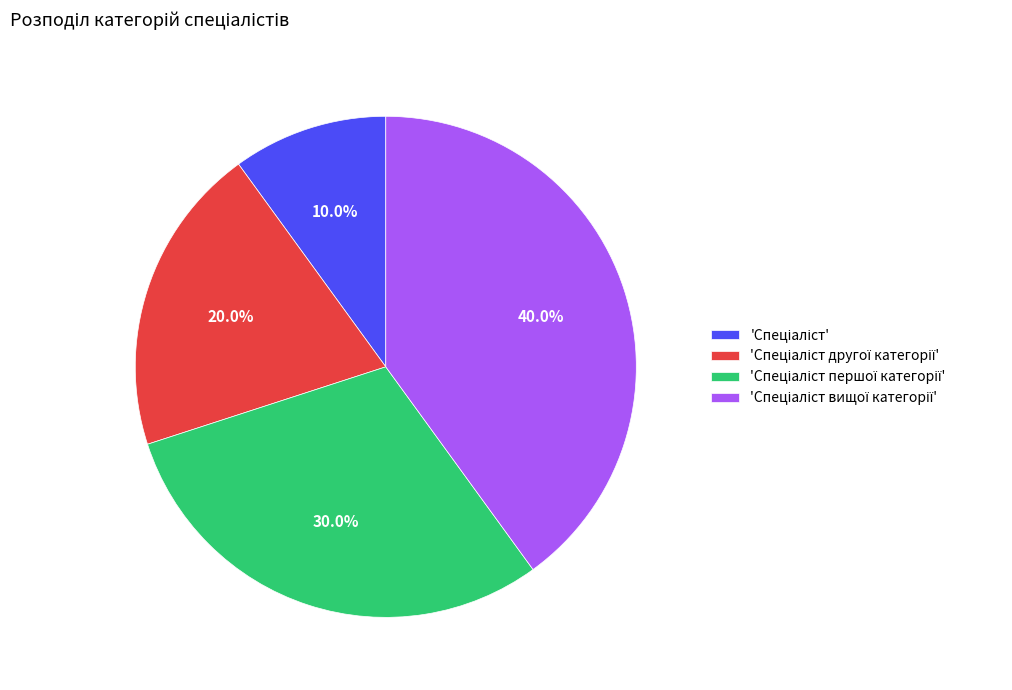

Is there any slice that represents more than half of the pie?

No